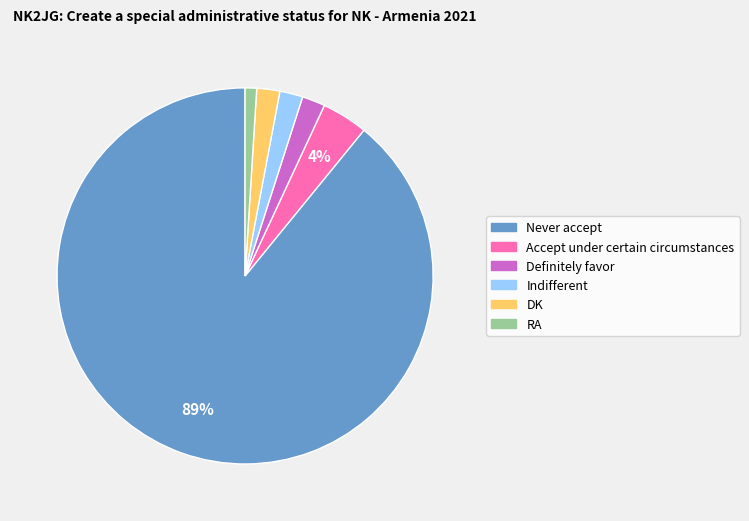

To the nearest percent, what is the average slice percentage?

17%